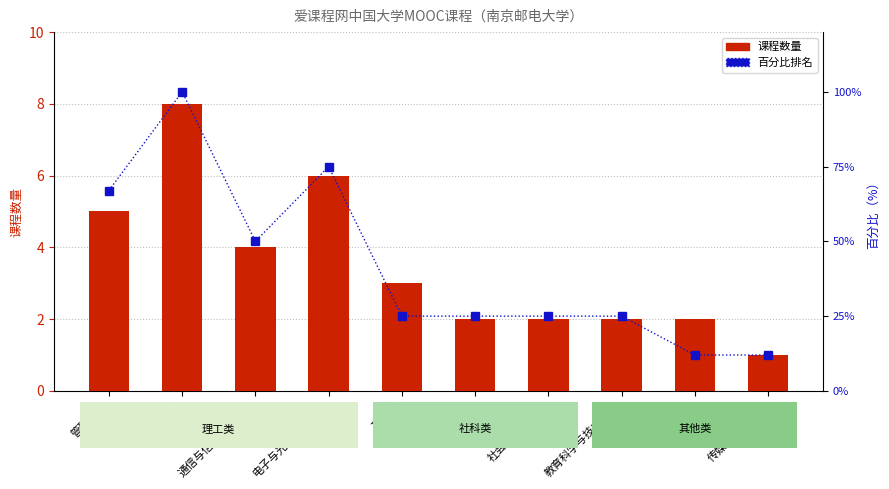

At which category does the chart reach its minimum across all series?

传媒与艺术学院